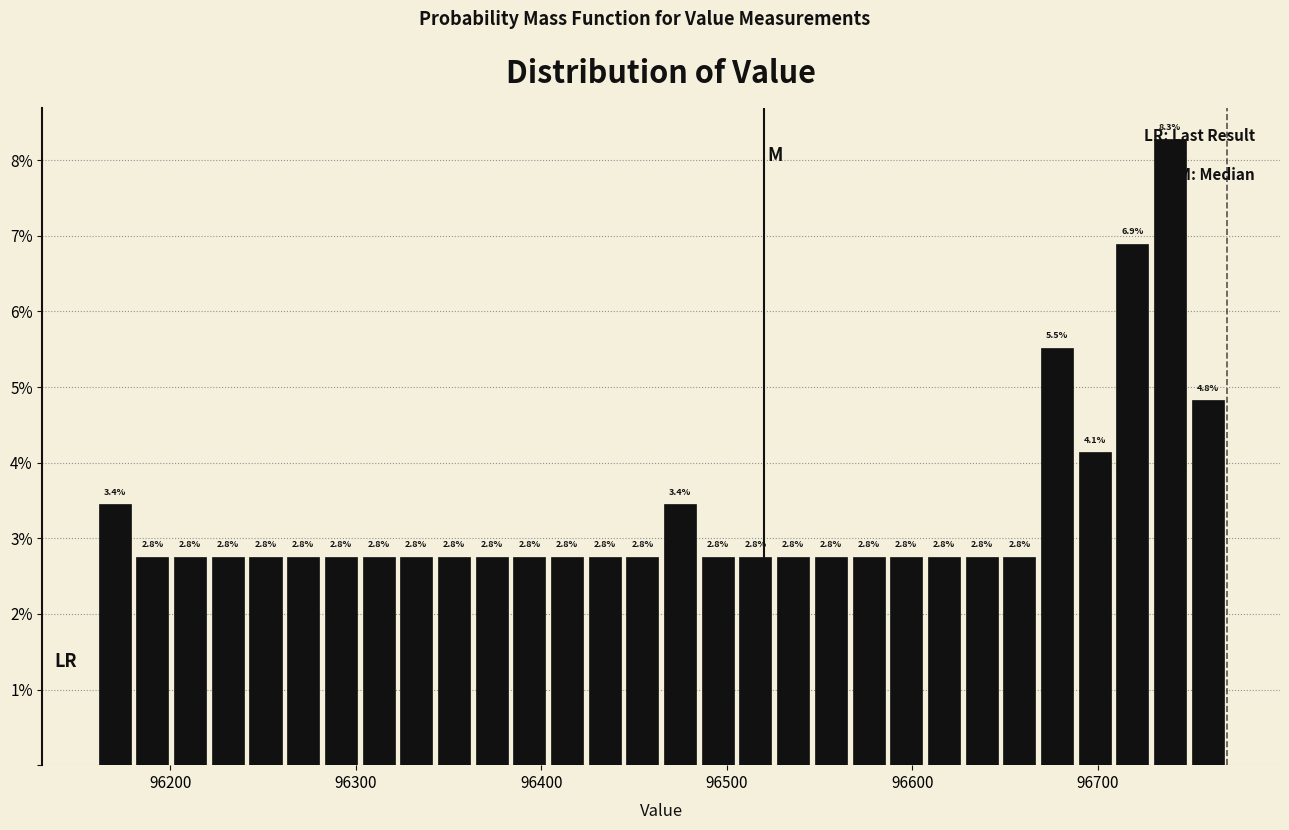

Read against the x-axis, roughly where is the centre of the tallest bar?

96740